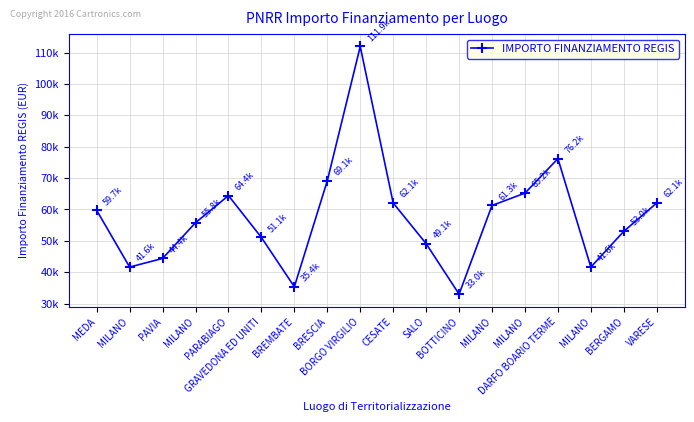

Approximately how many times larger is the value at MILANO compared to BORGO VIRGILIO?

0.5